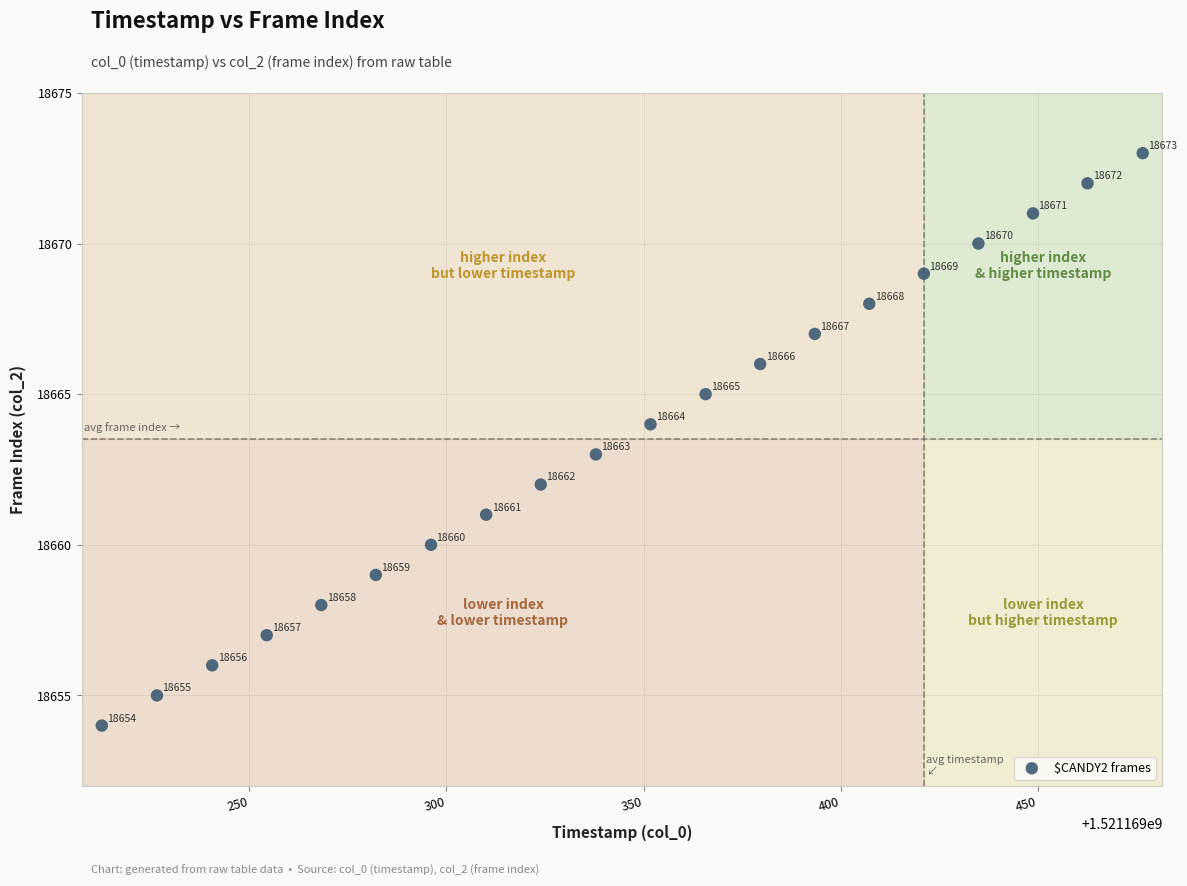

What Y value in the scatter plot is closest to 18663?

18663